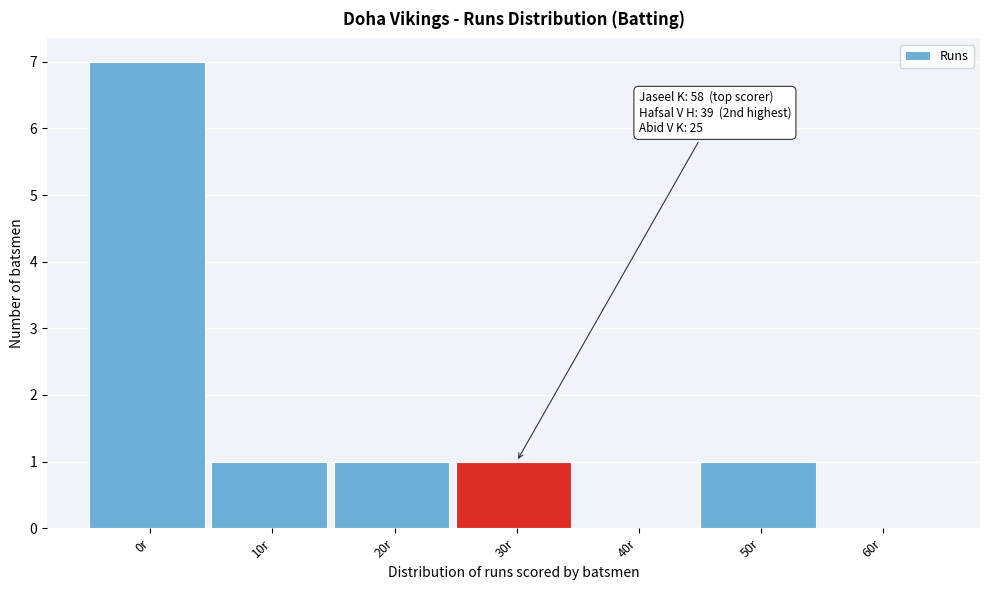

Reading right to left, what are all the values shown in this chart?

60r=0	50r=1	40r=0	30r=1	20r=1	10r=1	0r=7